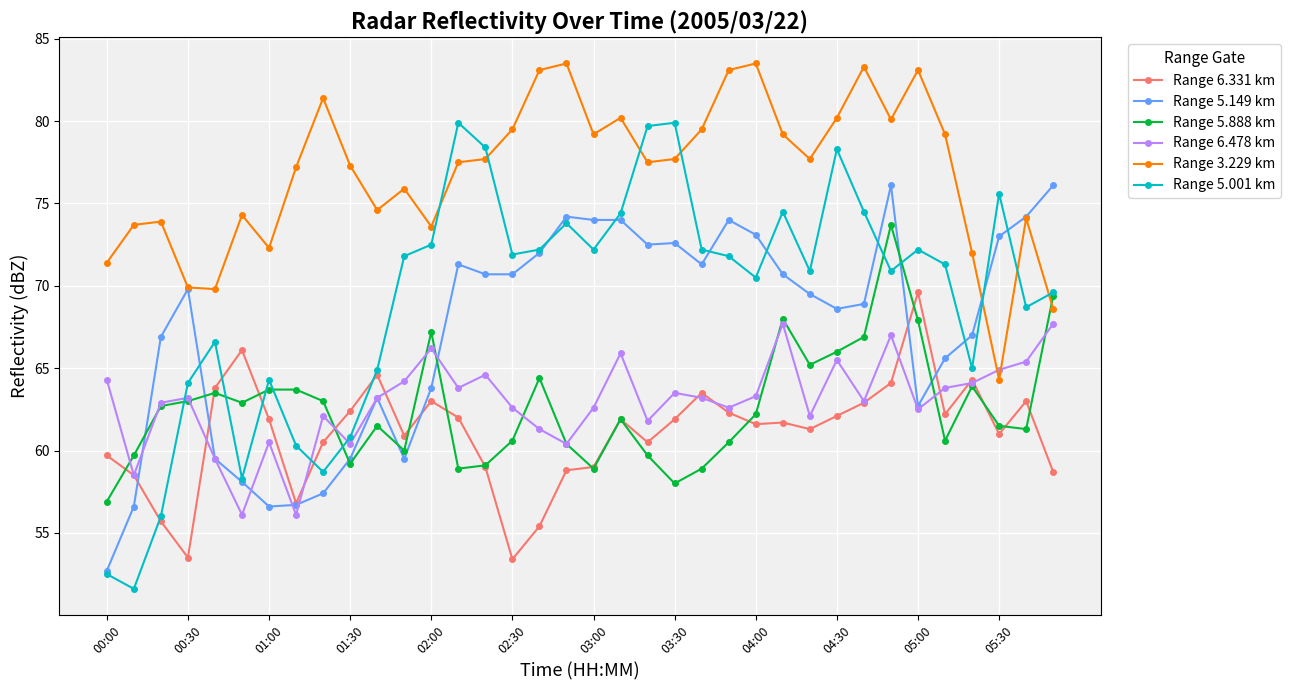

How many categories are shown in the chart?

36